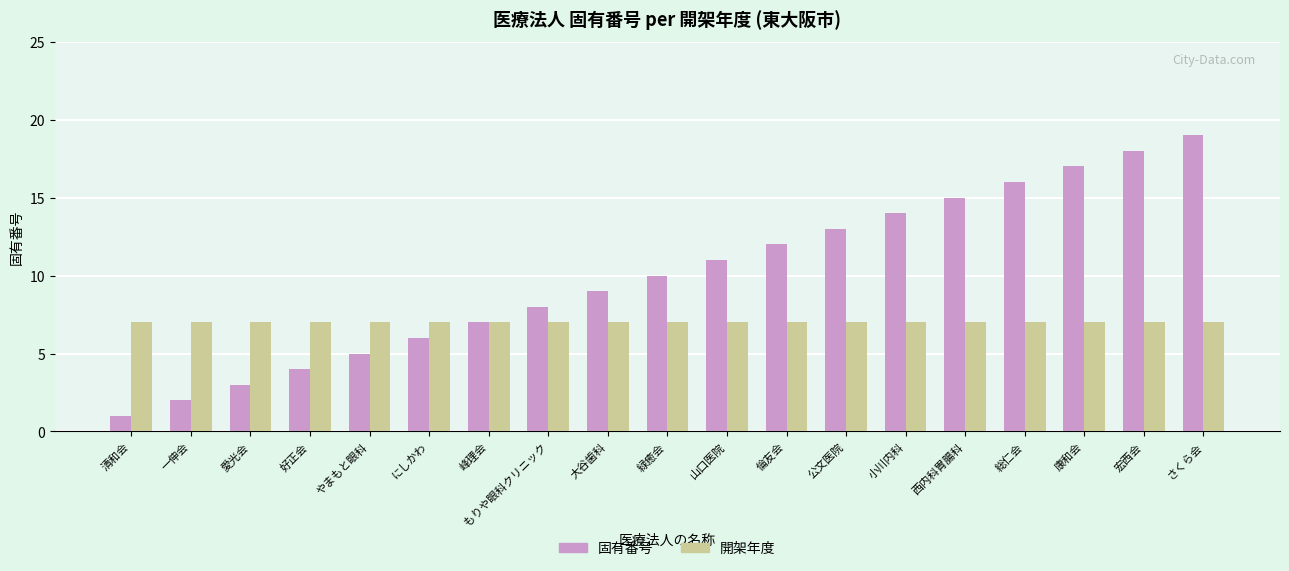

What are all the series names shown in the legend?

固有番号, 開架年度